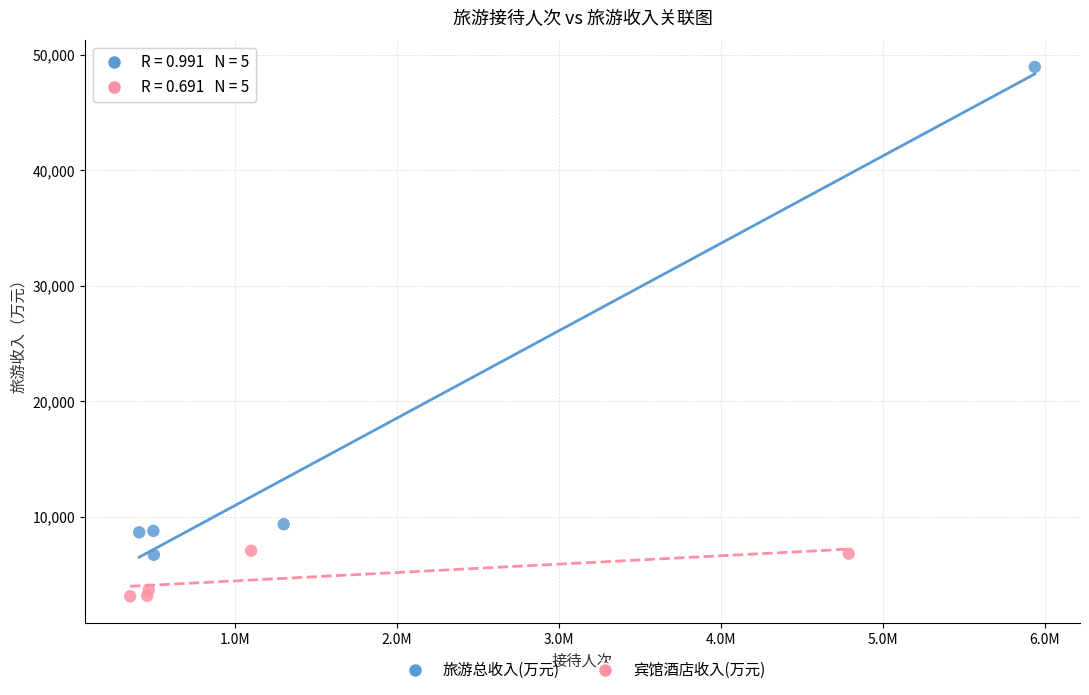

Which series contains the highest Y value?

旅游总收入(万元)